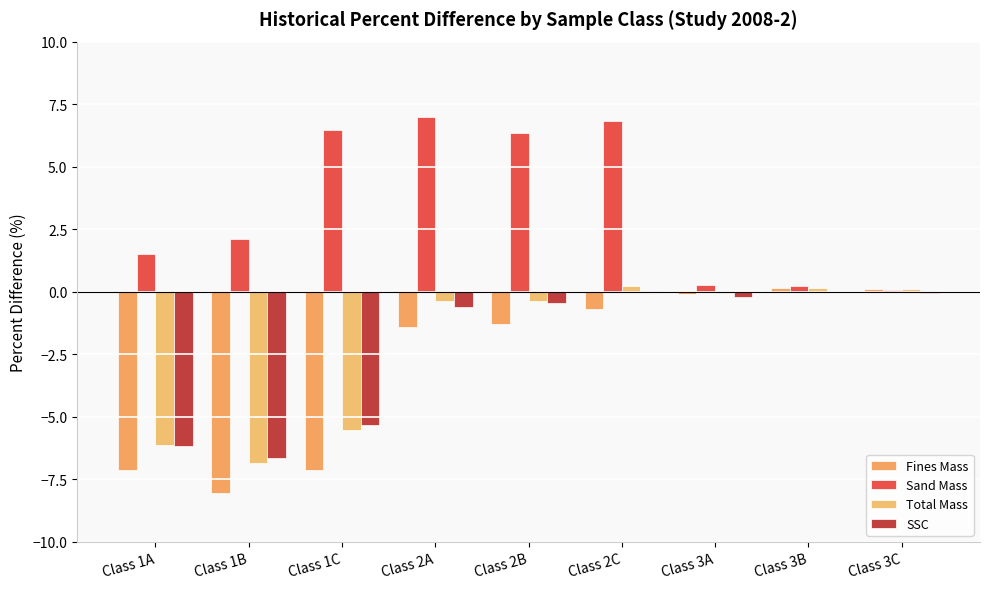

Which has a higher value, Class 3C or Class 2A?

Class 3C